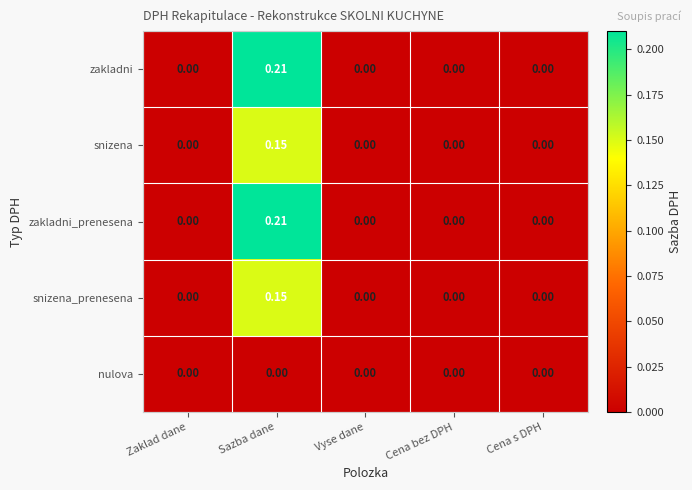

Which category has the highest value across all series?

Sazba dane